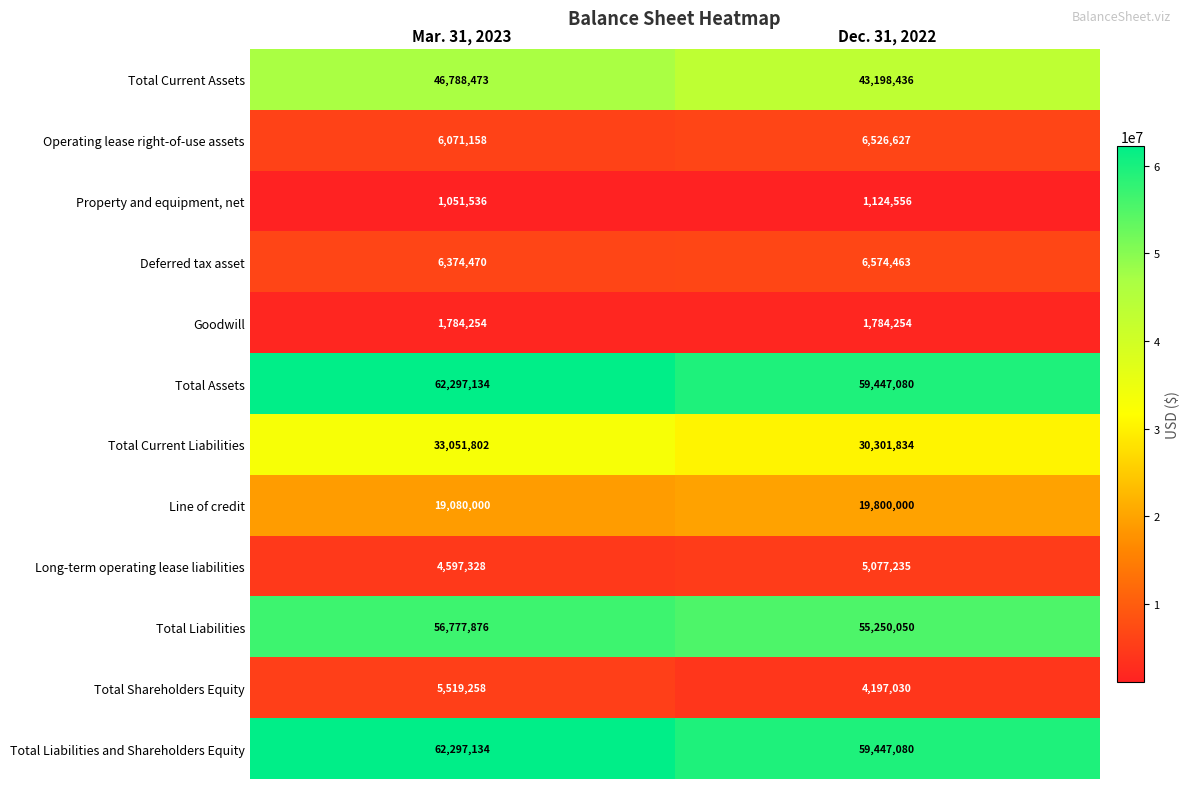

Which label corresponds to the smallest value in the chart?

Mar. 31, 2023